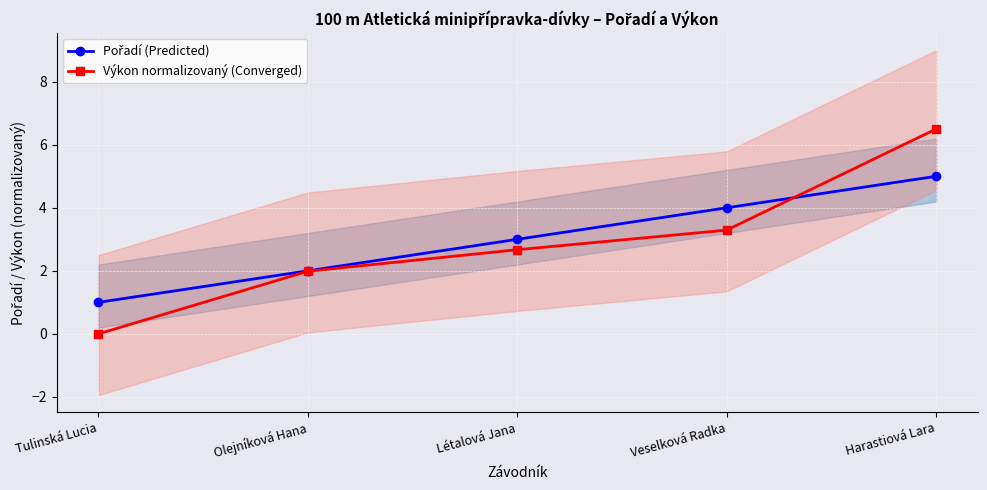

How many times do Pořadí (Predicted) and Výkon normalizovaný (Converged) cross each other?

1